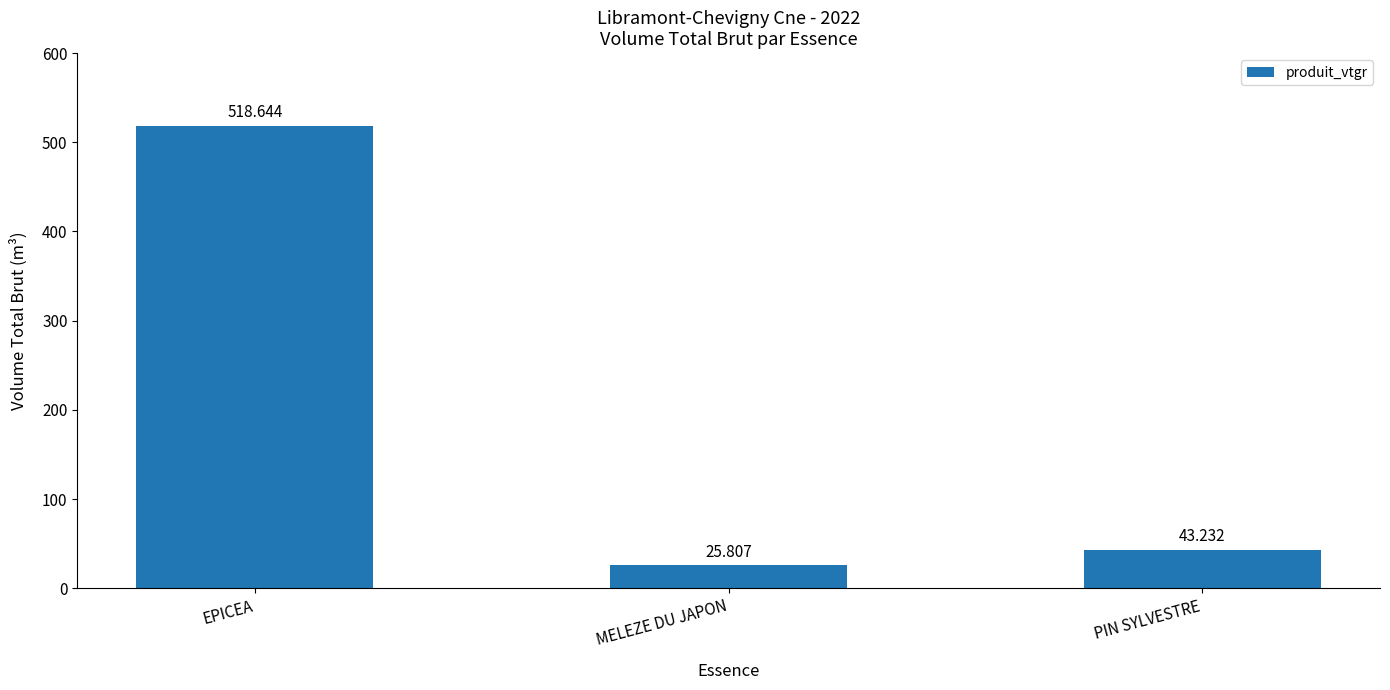

Is it true that the value at MELEZE DU JAPON is 25.8?

True